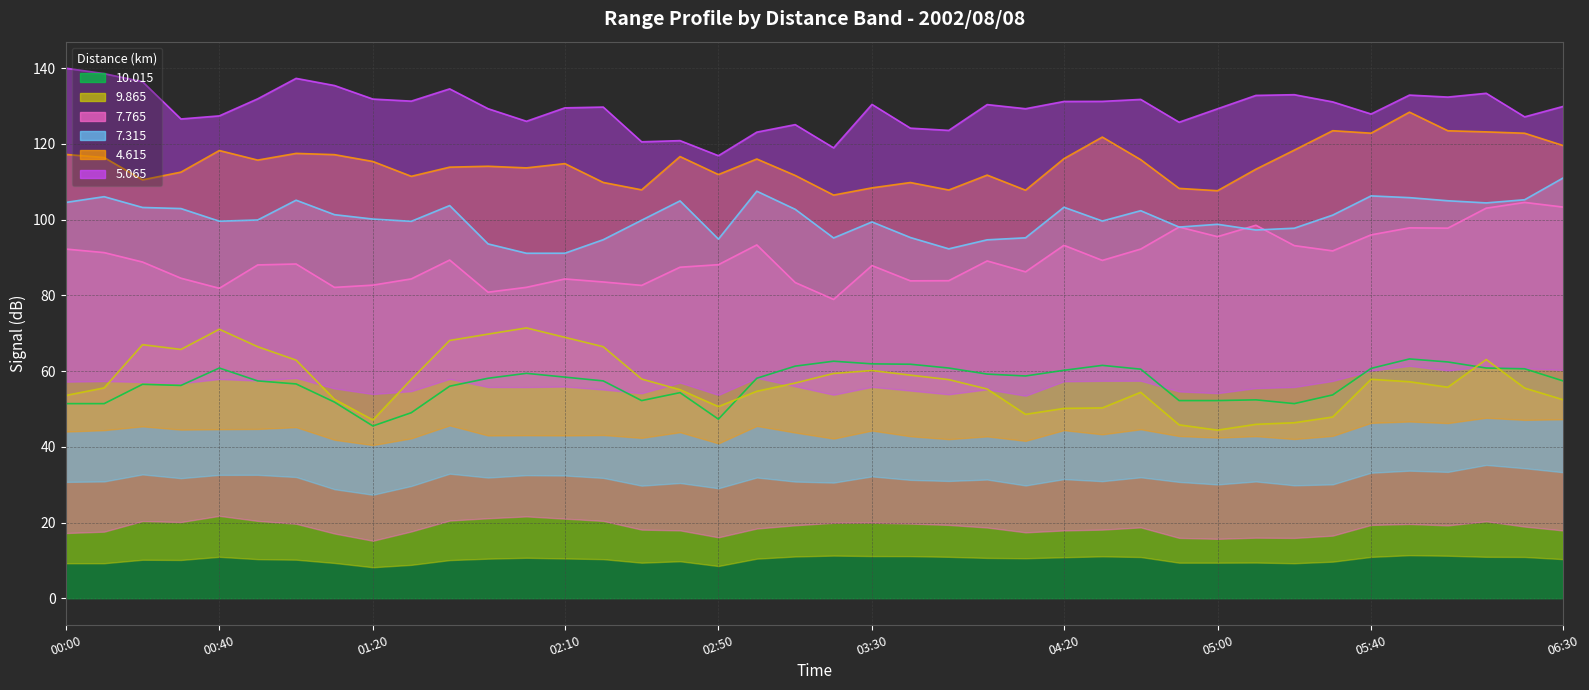

True or false: 4.615 and 5.065 intersect in this chart.

True